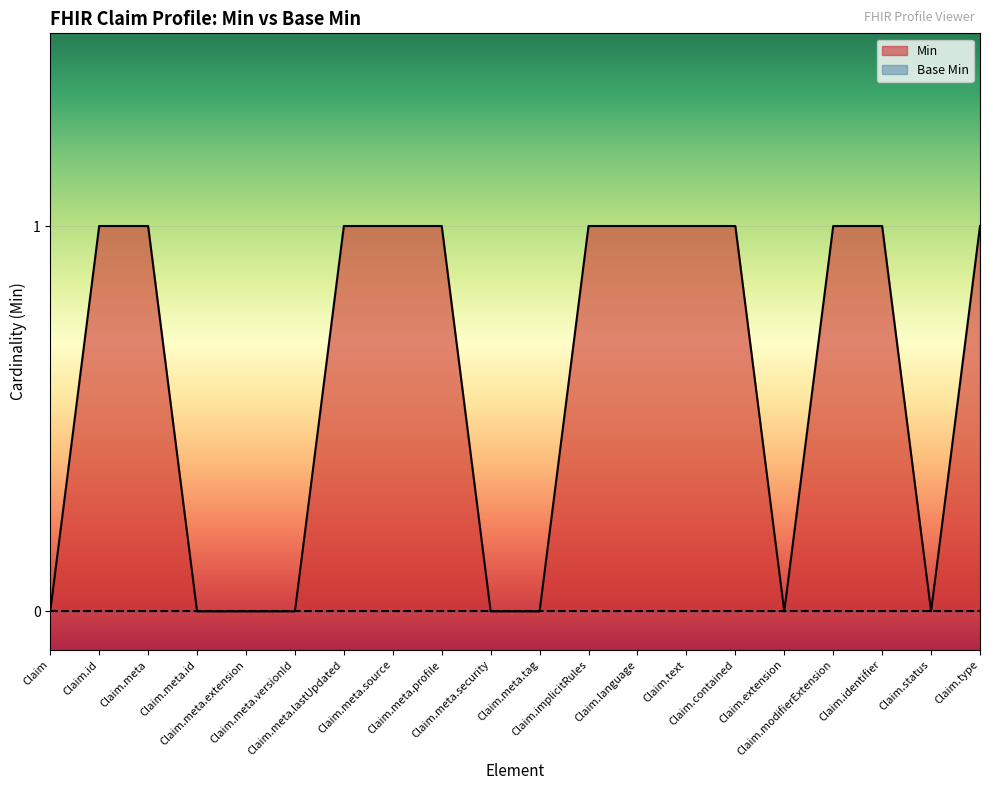

Does the chart display data point markers on the line(s)?

No